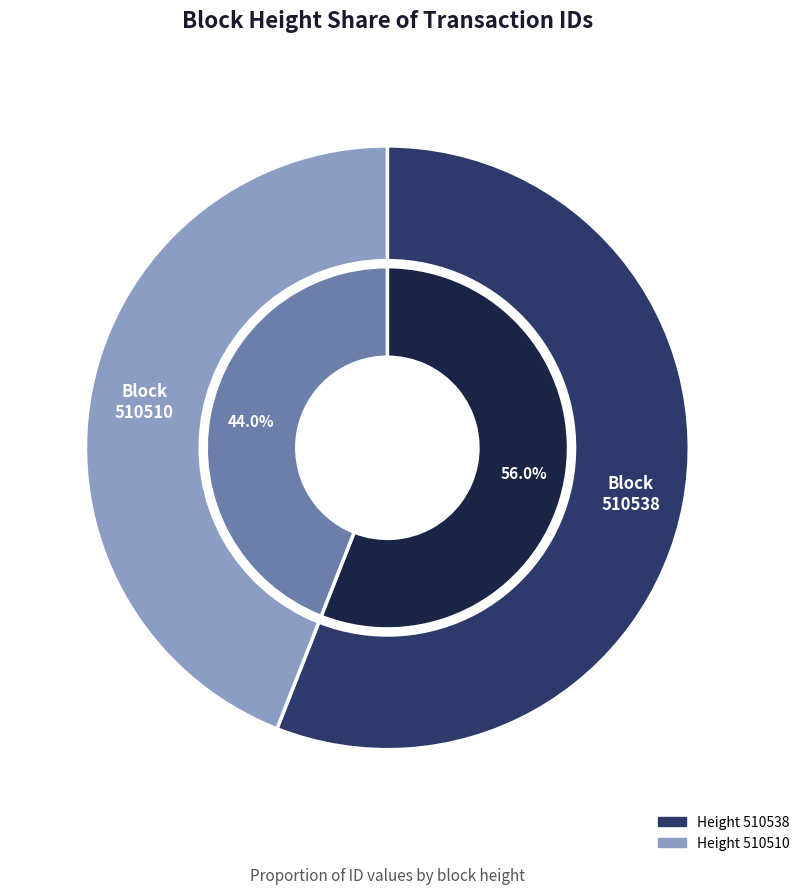

How many slices are in this pie chart?

2